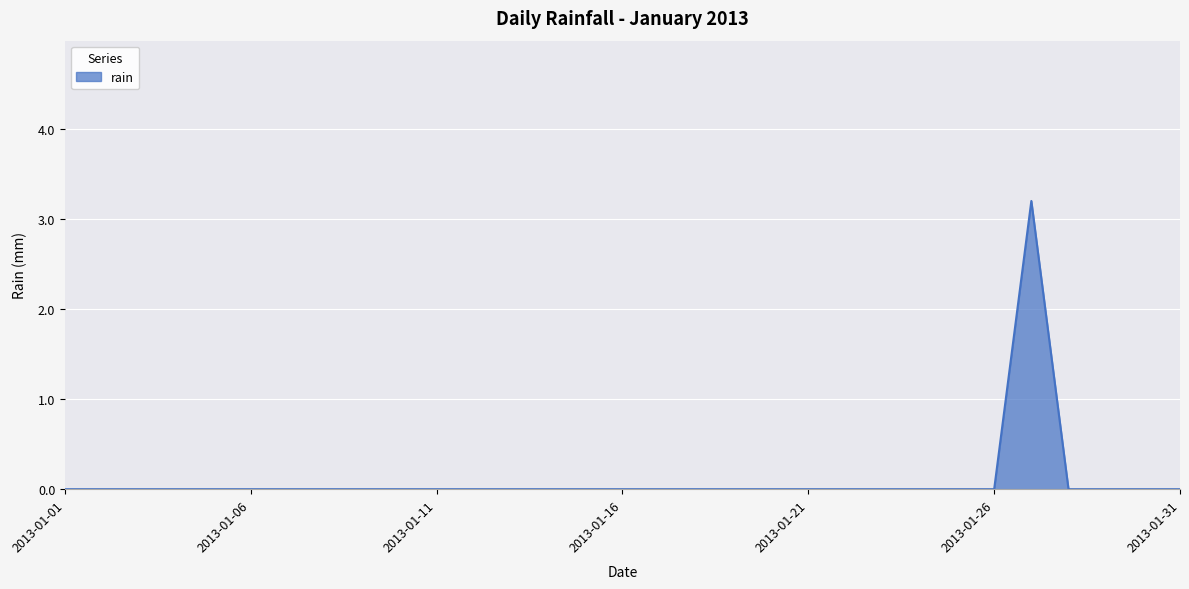

What is the maximum value shown in the chart?

3.2